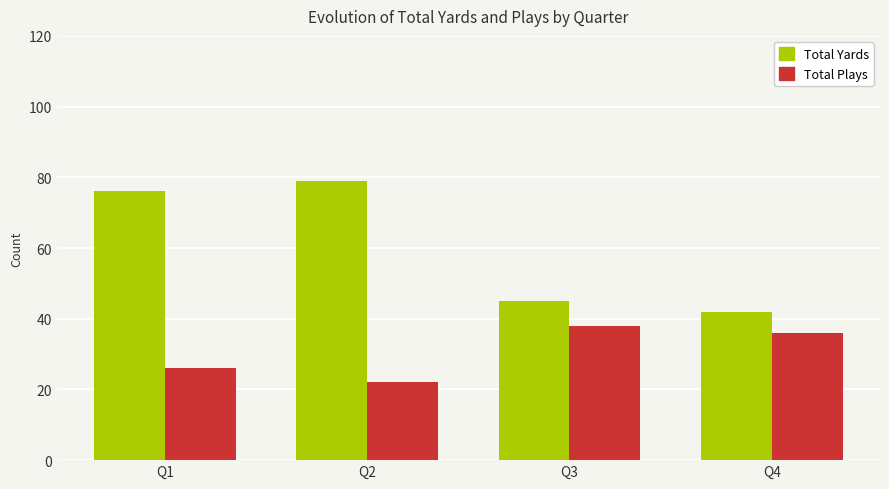

At which label is Total Plays closest to 30?

Q1